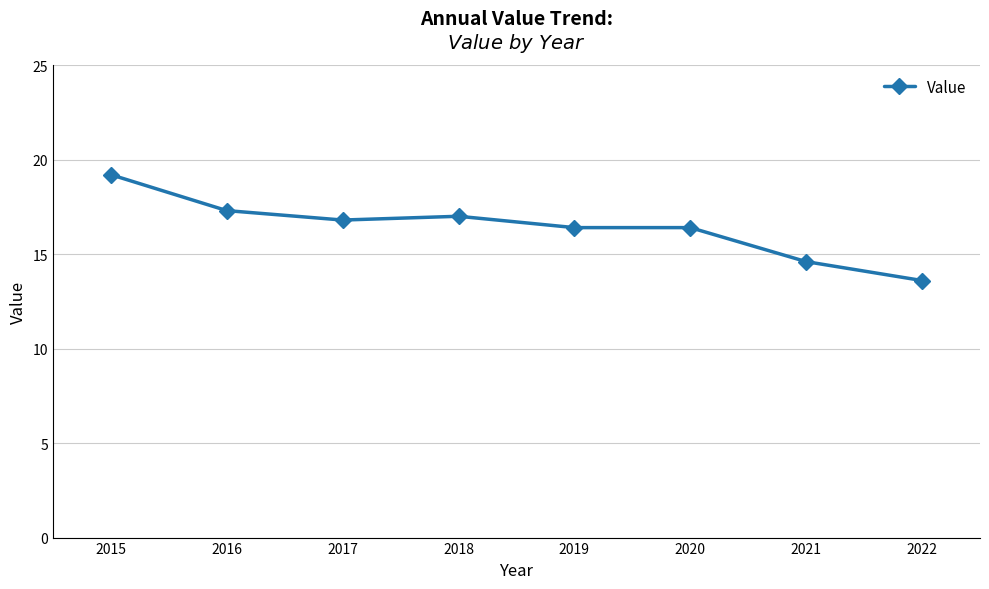

The value at 2022 is 13.6. True or false?

True